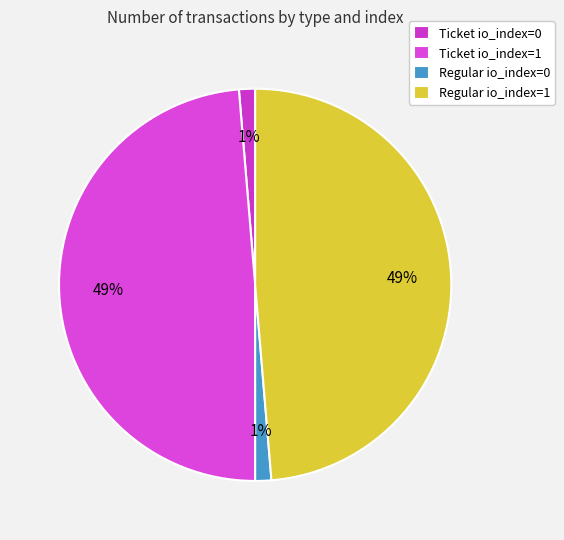

How many slices are in this pie chart?

4